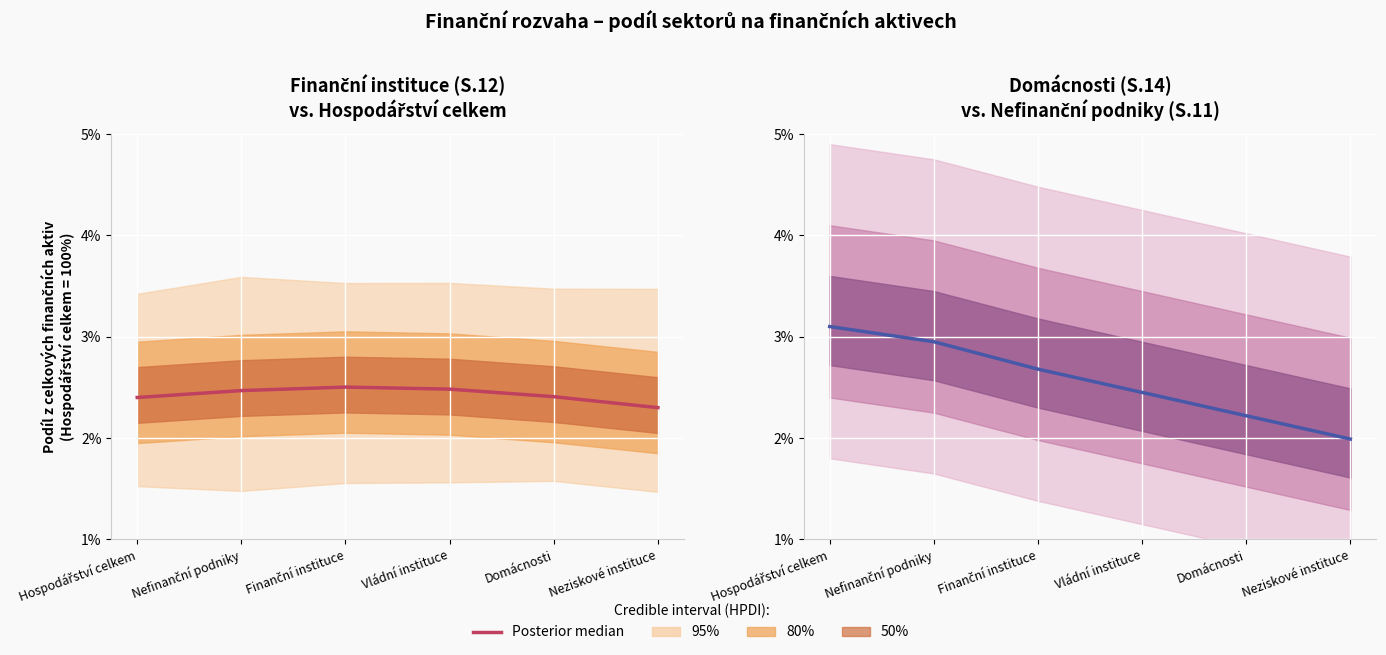

What position from the right is Neziskové instituce?

1